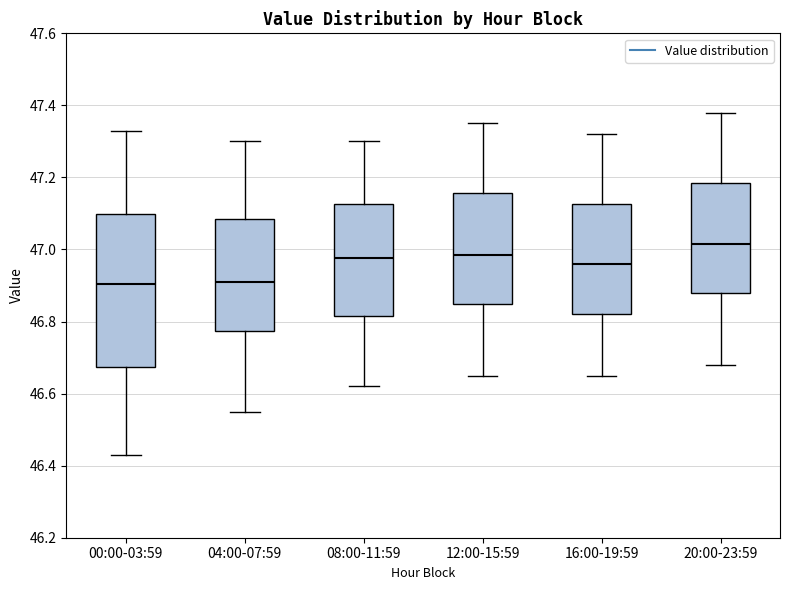

Reading left to right, transcribe this box plot: for each box, give where its median line is, the range the box spans, and where its two whiskers end, as read against the y-axis. The values are not printed on the chart, so give them approximately, as read against the axis.

00:00-03:59: median 46.90, box 46.68 to 47.10, whiskers 46.44 to 47.34
04:00-07:59: median 46.92, box 46.78 to 47.08, whiskers 46.56 to 47.30
08:00-11:59: median 46.98, box 46.82 to 47.12, whiskers 46.62 to 47.30
12:00-15:59: median 46.98, box 46.86 to 47.16, whiskers 46.66 to 47.36
16:00-19:59: median 46.96, box 46.82 to 47.12, whiskers 46.66 to 47.32
20:00-23:59: median 47.02, box 46.88 to 47.18, whiskers 46.68 to 47.38